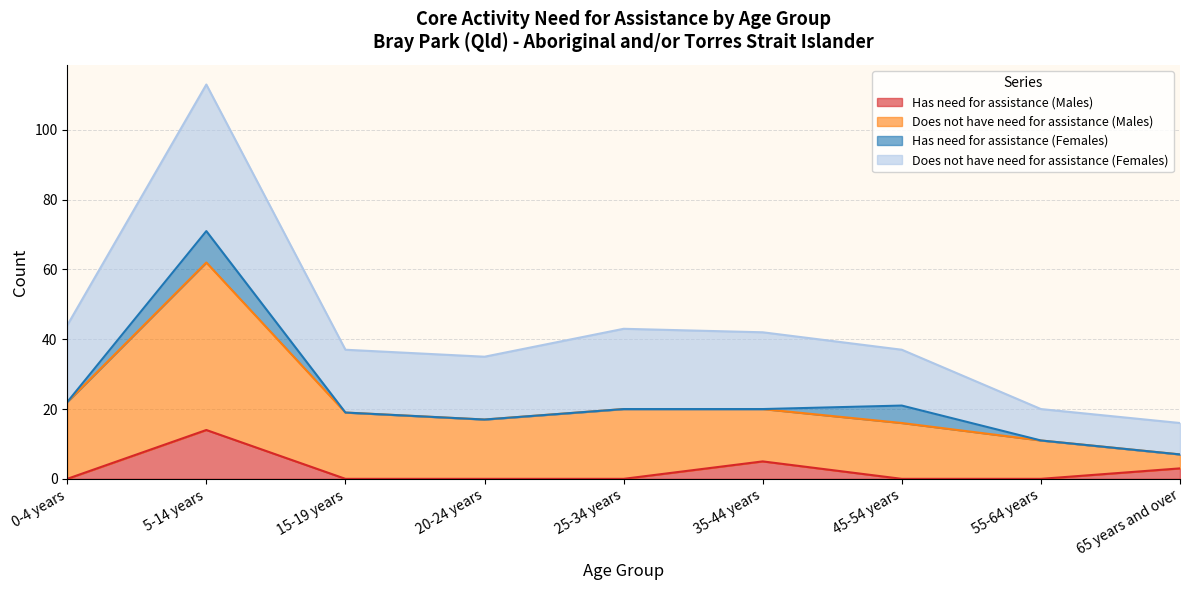

What is the sum of all Has need for assistance (Males) values?

22